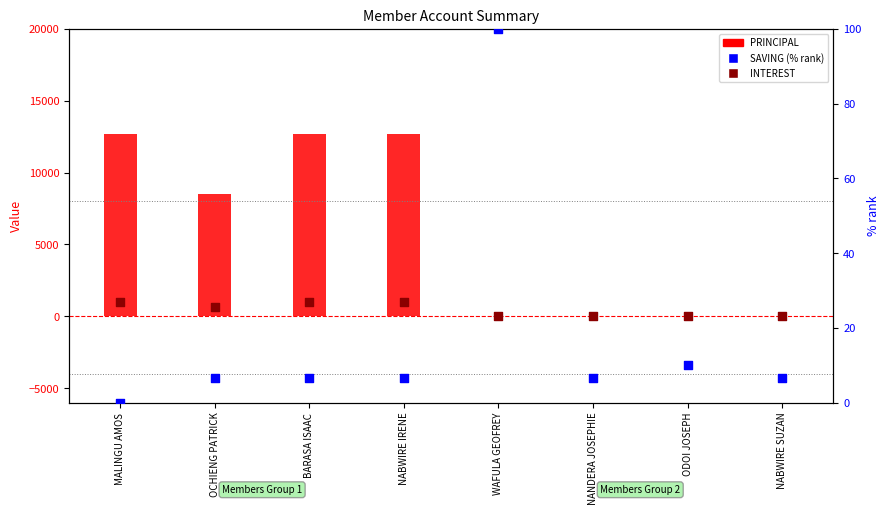

Which series contains the highest Y value?

PRINCIPAL